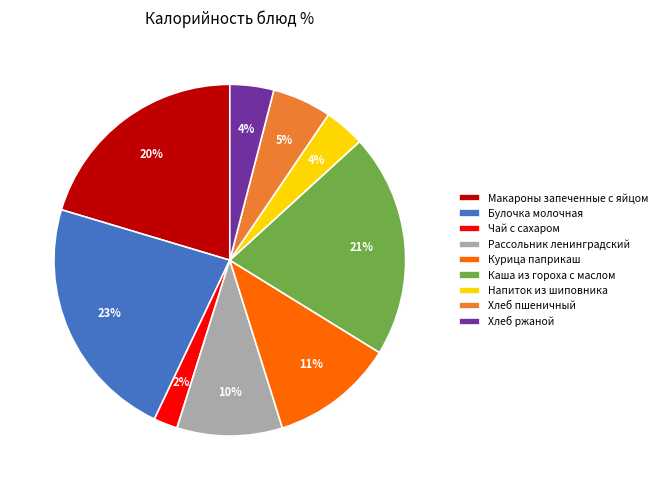

Is there a majority slice in this chart?

No